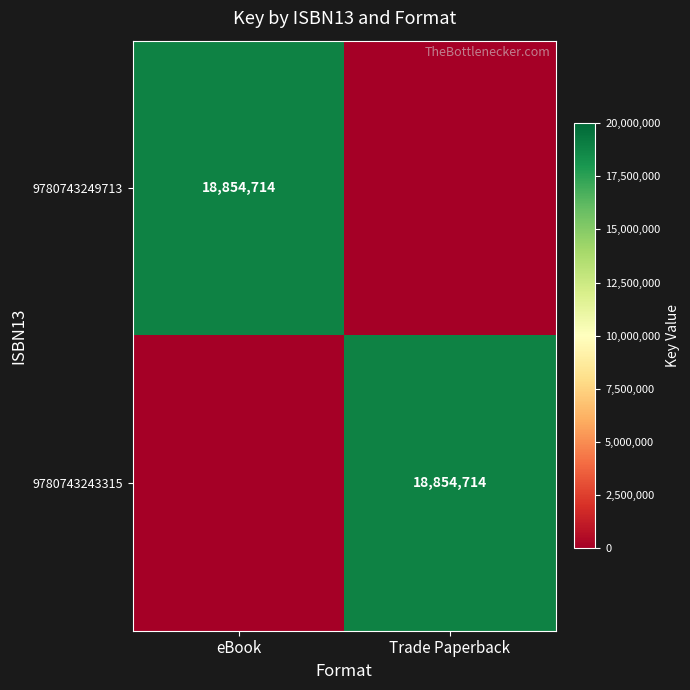

True or false: 9780743249713 has a value of 8541207 at eBook.

False